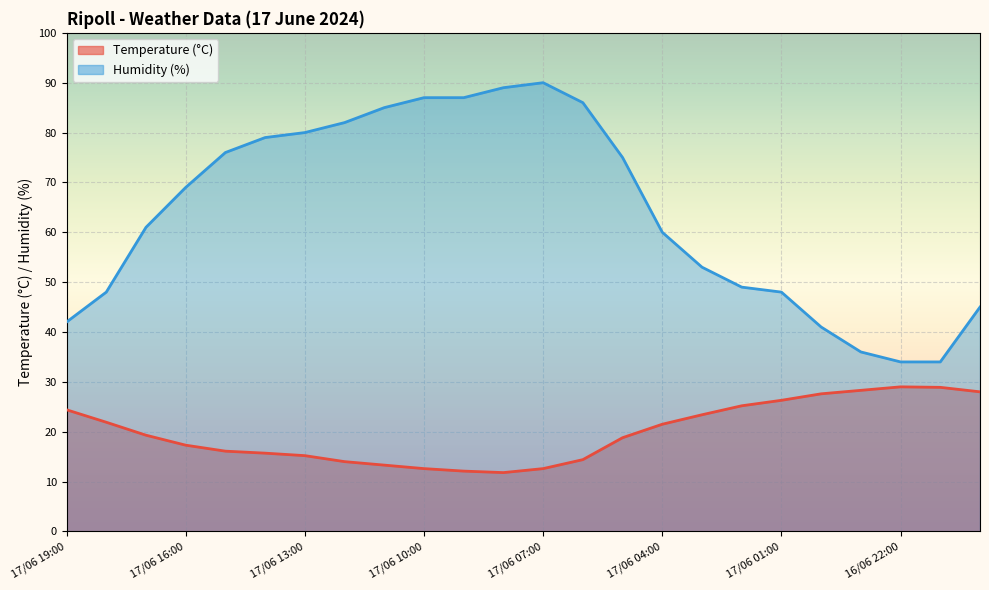

True or false: Temperature (C) has a value of 28.5 at 17/06 16:00.

False